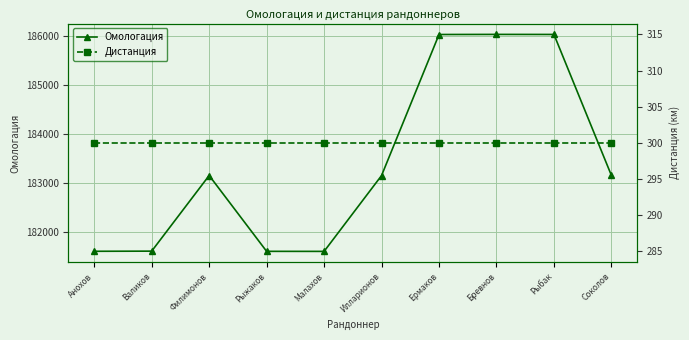

How many lines are shown in the chart?

2